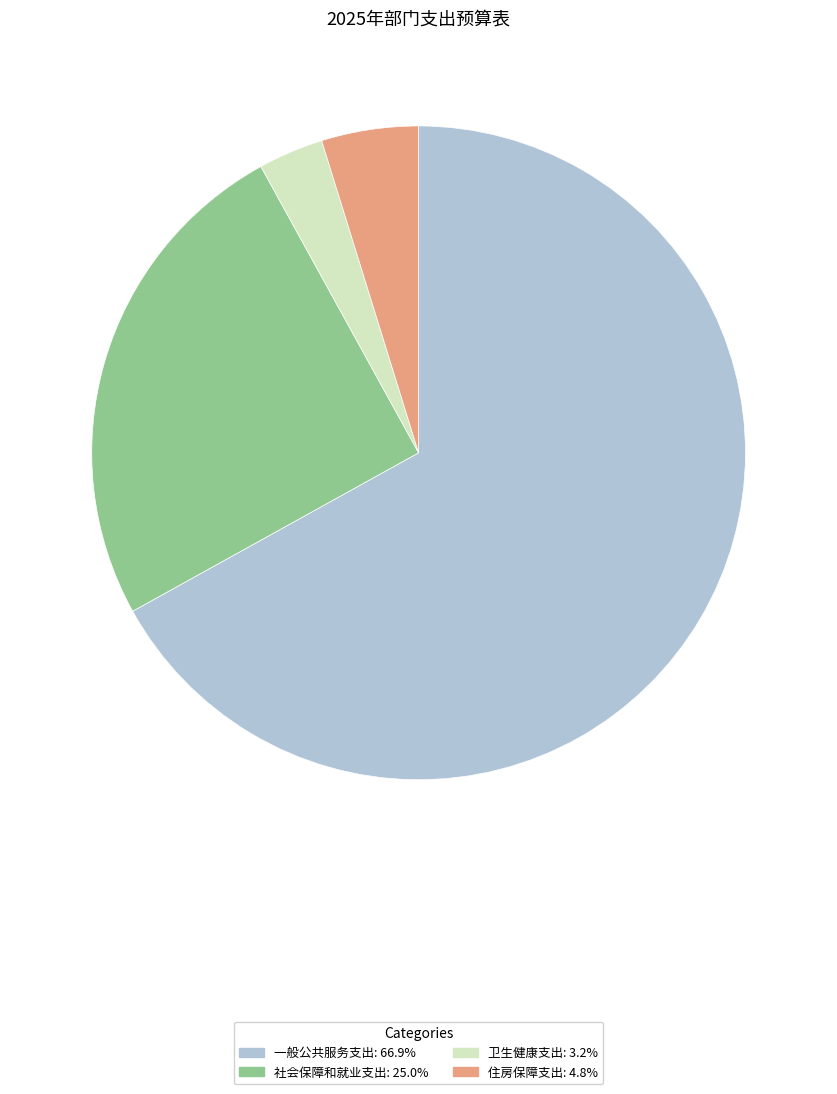

The 社会保障和就业支出 slice represents 40% of the pie. True or false?

False